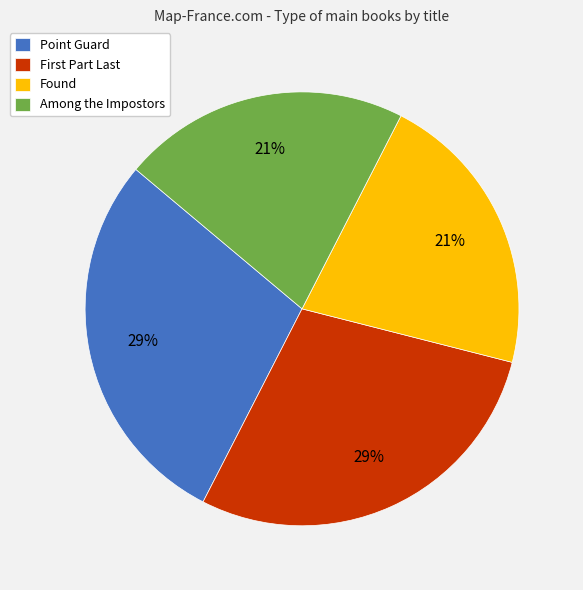

What percentage is the Among the Impostors slice, to the nearest percent?

21%